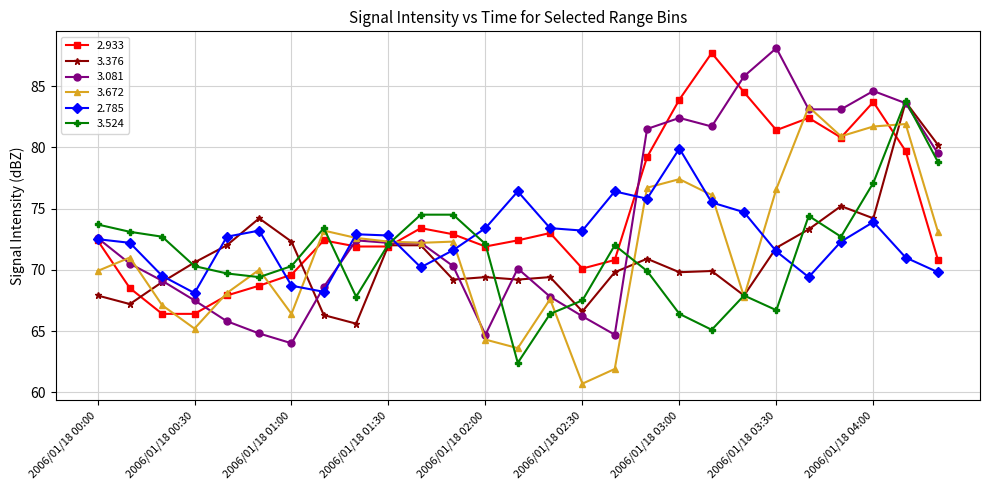

What is the greatest value displayed?

88.1